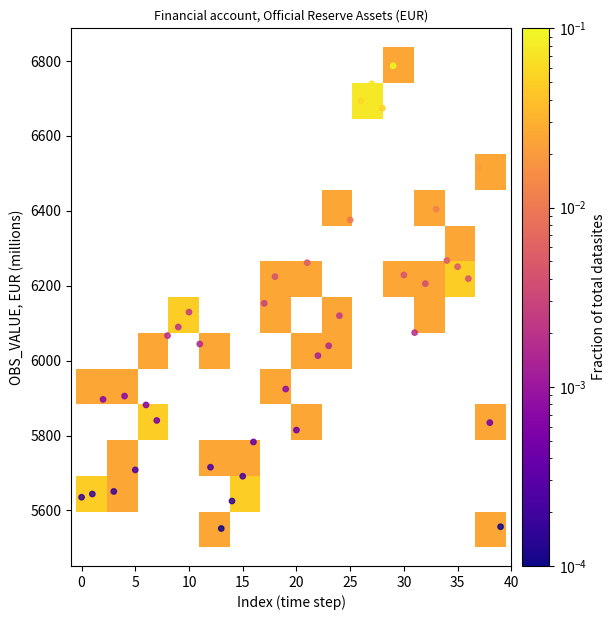

What Y value in the scatter plot is closest to 6169?

6153.1